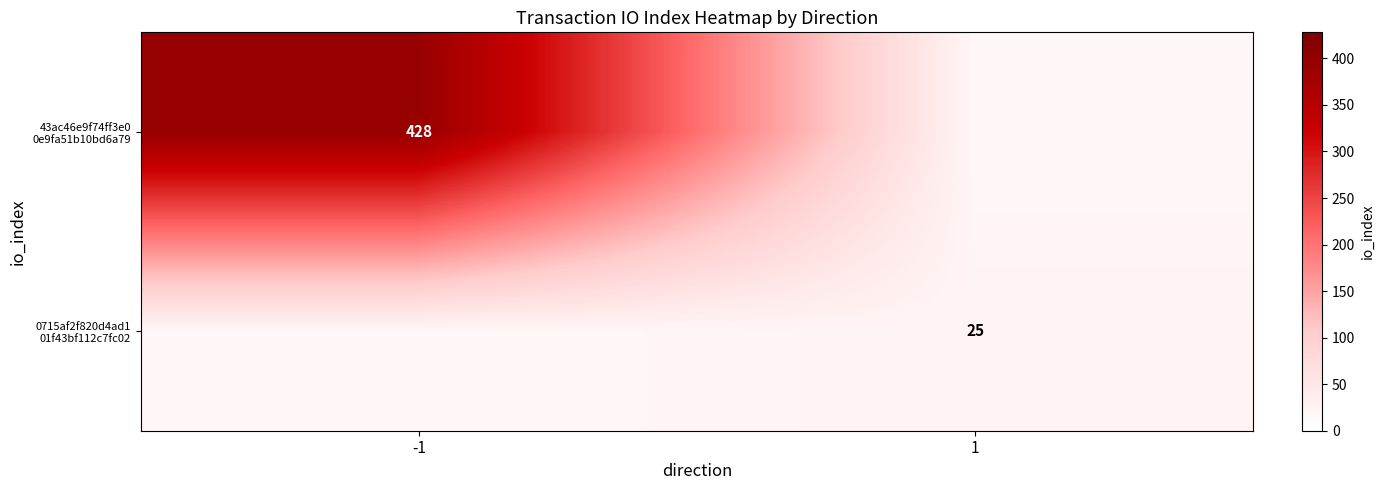

The 43ac46e9f74ff3e0 0e9fa51b10bd6a79 series shows 17.6 at 1. True or false?

True